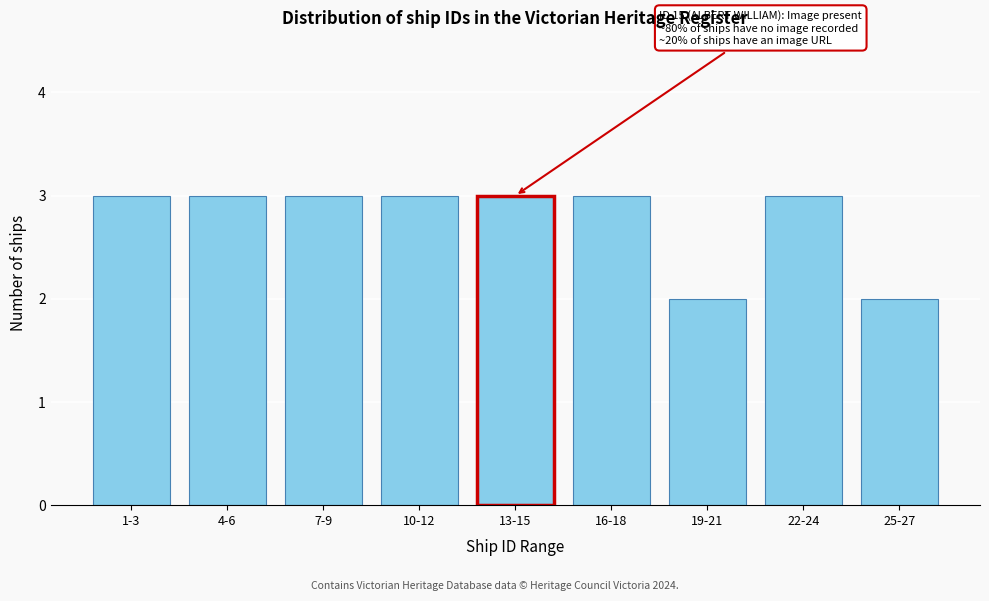

Reading left to right, transcribe all the data shown in this chart.

3	3	3	3	3	3	2	3	2